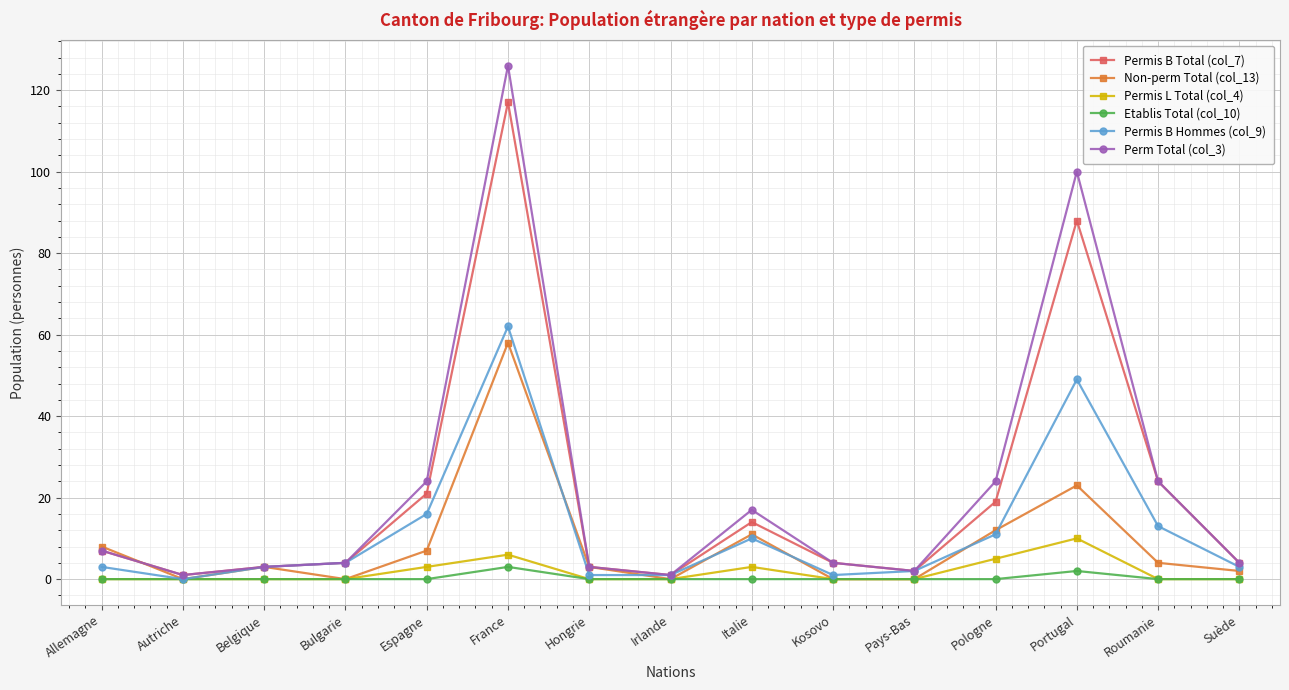

What is the average value of the Non-perm Total (col_13) series?

9